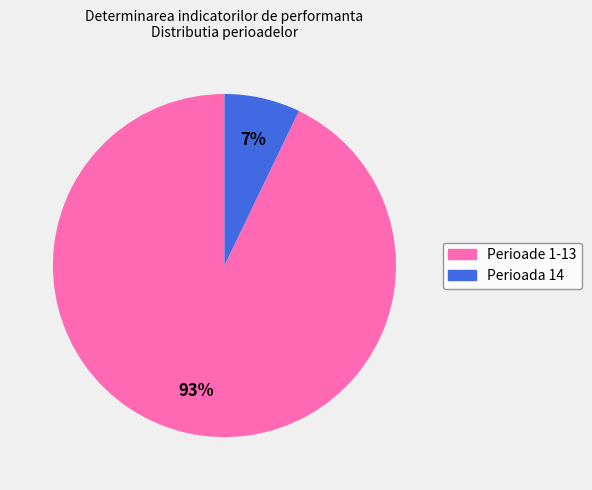

To the nearest percent, what is the difference between the largest and smallest slice percentages?

86%